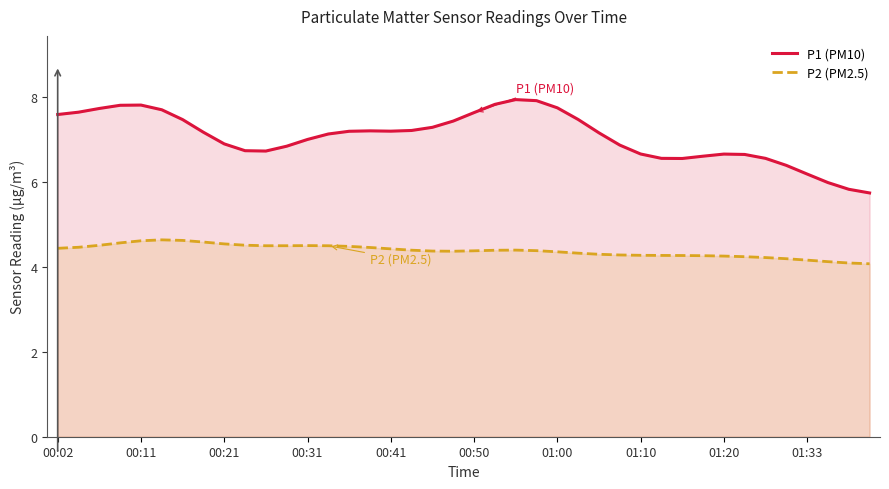

True or false: P1 (PM10) has a value of 4.7 at 00:41.

False